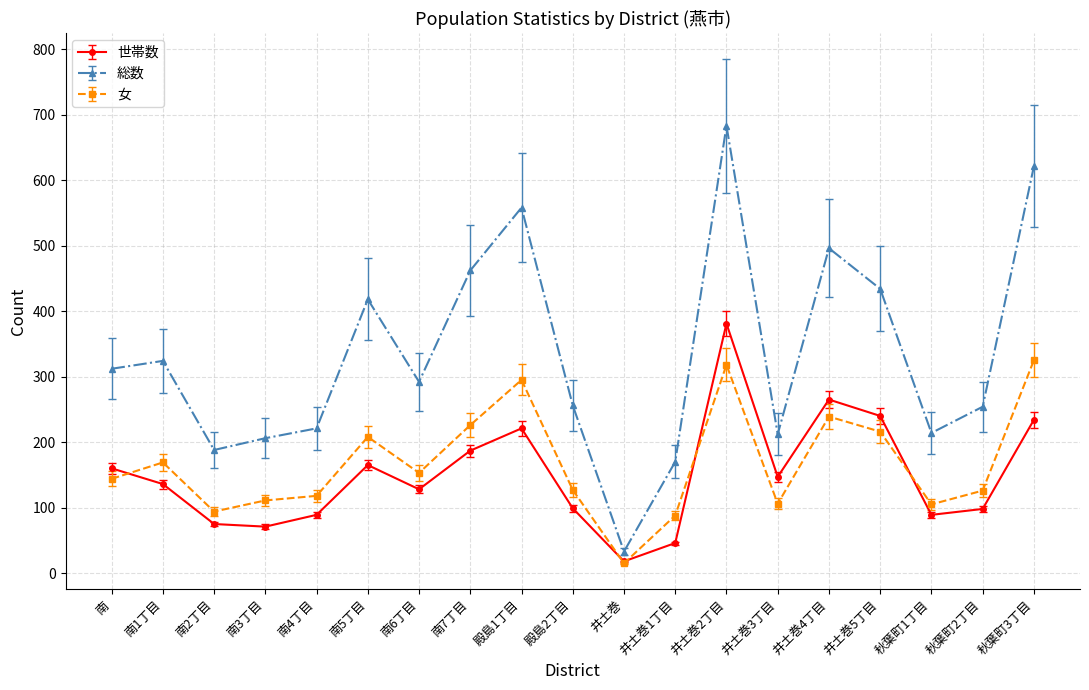

What is the minimum value shown in the chart?

15